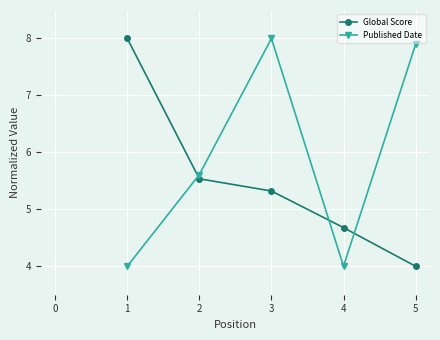

Which category has the lowest value in the Global Score series?

5